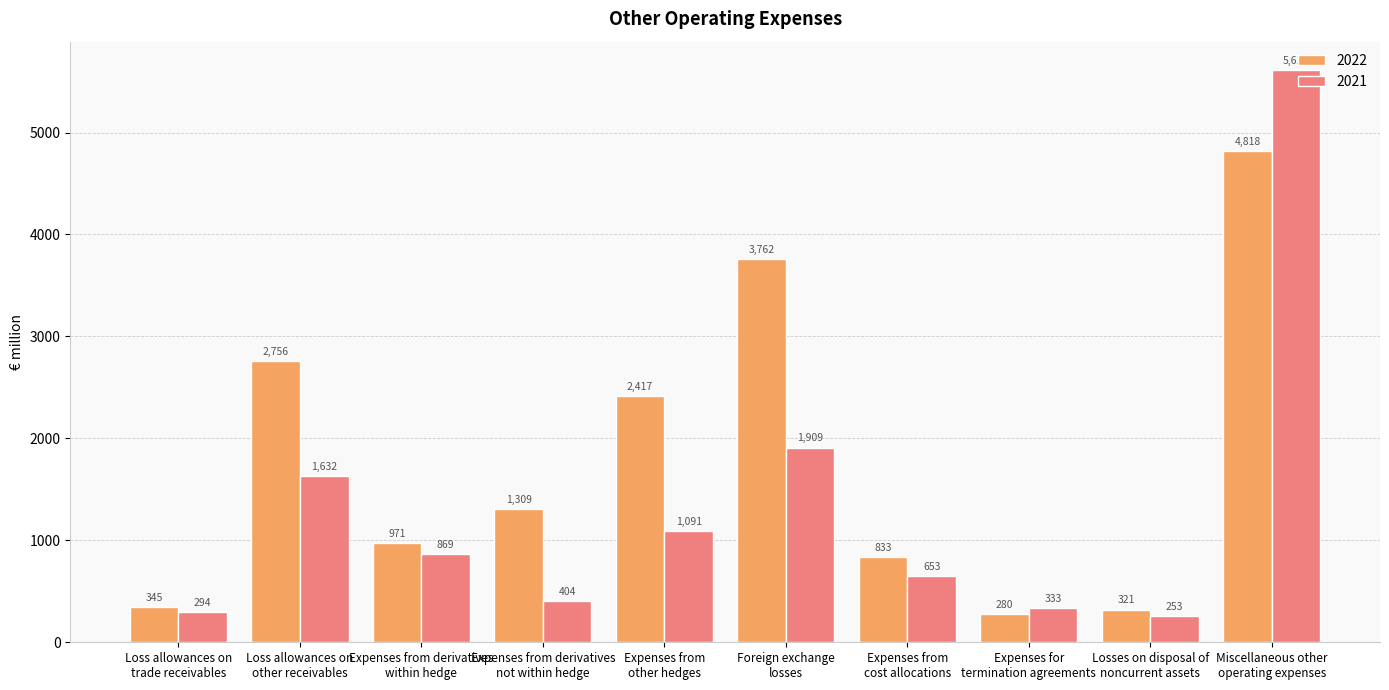

Reading right to left, list all the values displayed in this chart.

2022: Miscellaneous other
operating expenses=4818	Losses on disposal of
noncurrent assets=321	Expenses for
termination agreements=280	Expenses from
cost allocations=833	Foreign exchange
losses=3762	Expenses from
other hedges=2417	Expenses from derivatives
not within hedge=1309	Expenses from derivatives
within hedge=971	Loss allowances on
other receivables=2756	Loss allowances on
trade receivables=345
2021: Miscellaneous other
operating expenses=5611	Losses on disposal of
noncurrent assets=253	Expenses for
termination agreements=333	Expenses from
cost allocations=653	Foreign exchange
losses=1909	Expenses from
other hedges=1091	Expenses from derivatives
not within hedge=404	Expenses from derivatives
within hedge=869	Loss allowances on
other receivables=1632	Loss allowances on
trade receivables=294